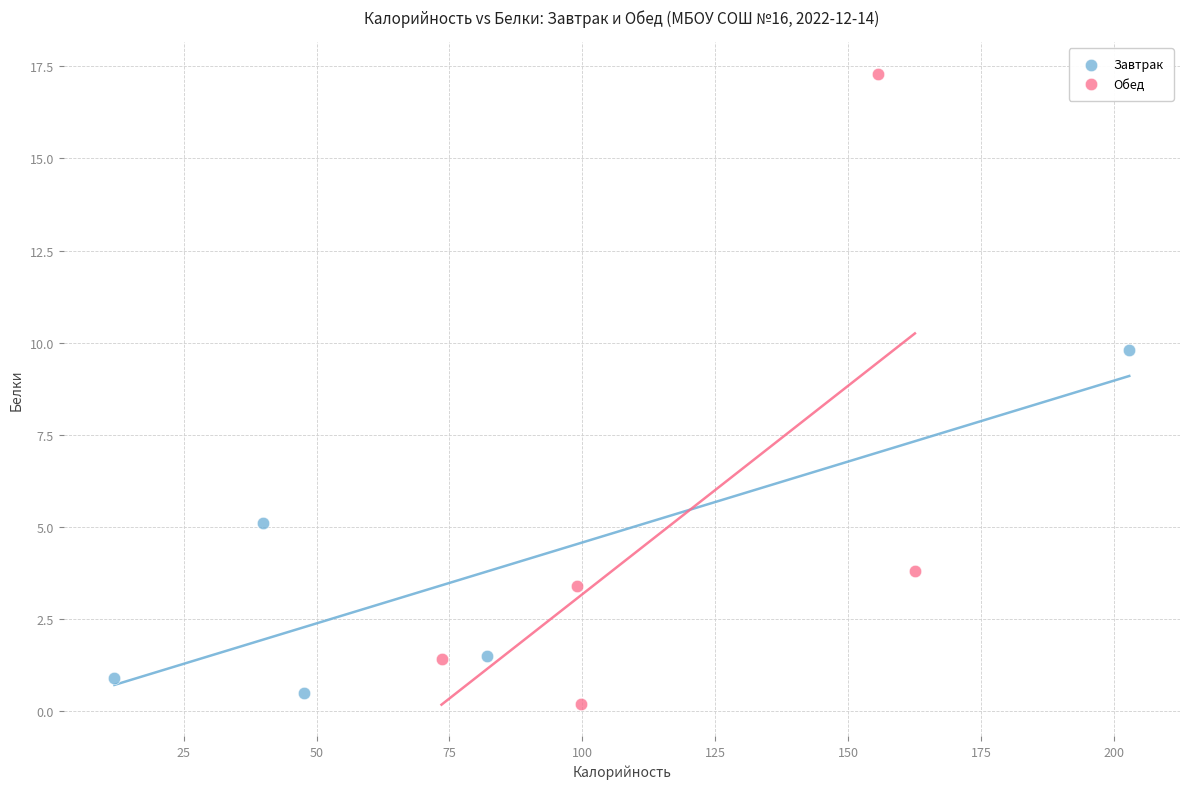

Which series has the largest Y range (max minus min)?

Обед